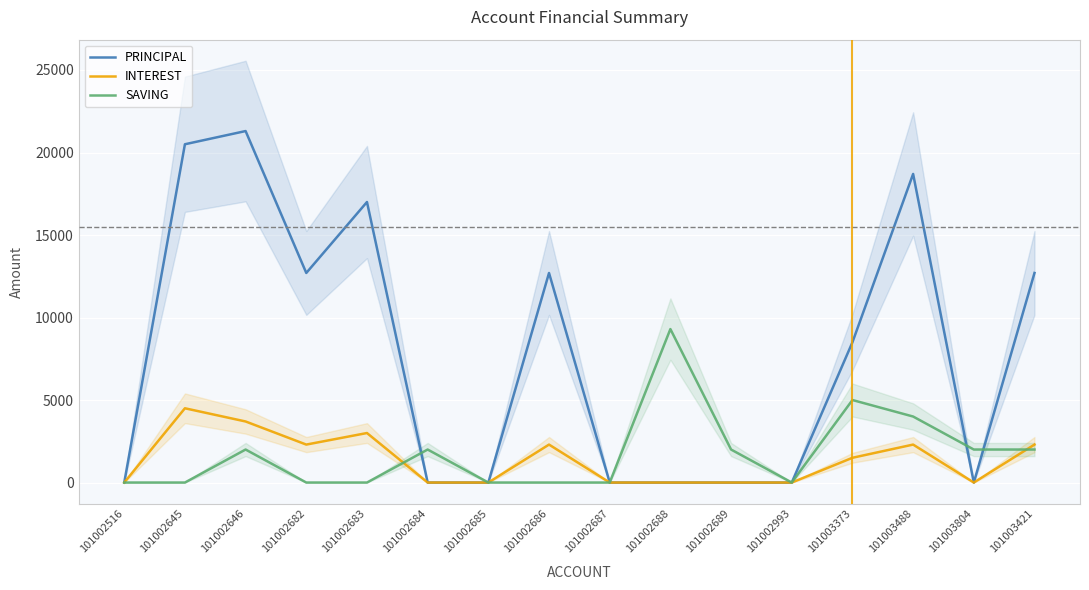

Rank the series at 101002516 from lowest to highest value.

PRINCIPAL, INTEREST, SAVING